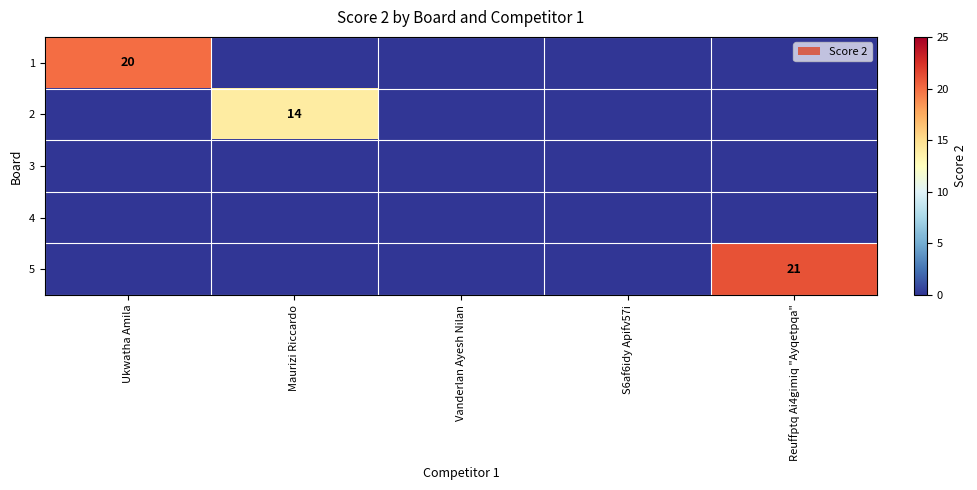

Between Maurizi Riccardo and Ukwatha Amila, which is larger?

Ukwatha Amila